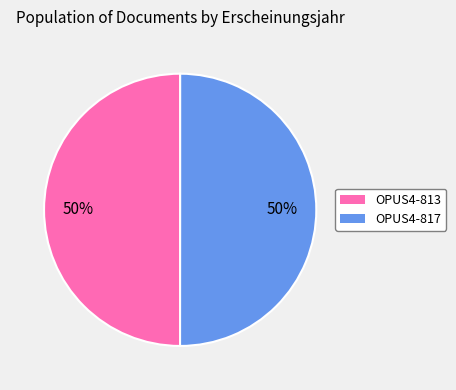

To the nearest percent, what is the combined percentage of OPUS4-817 and OPUS4-813?

100%